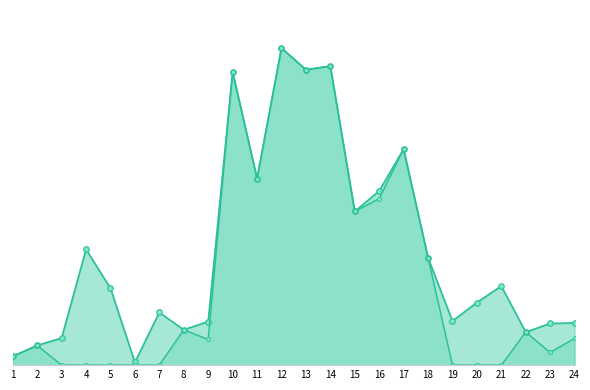

Which has a higher value, 23 or 3?

23